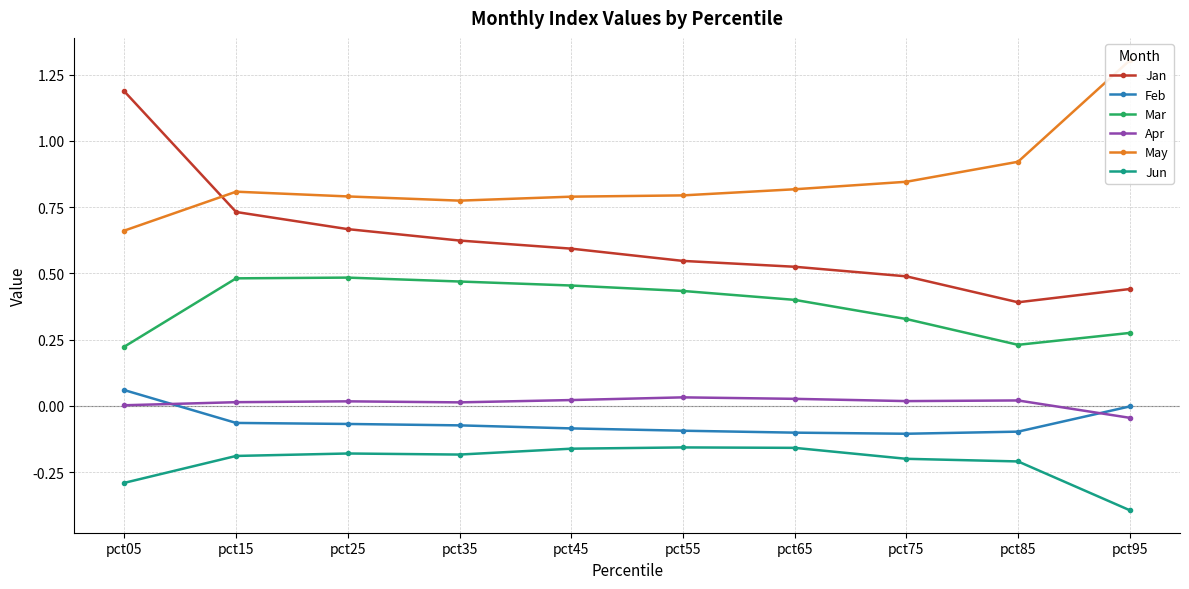

True or false: Mar has more than 2 interior local peaks.

False